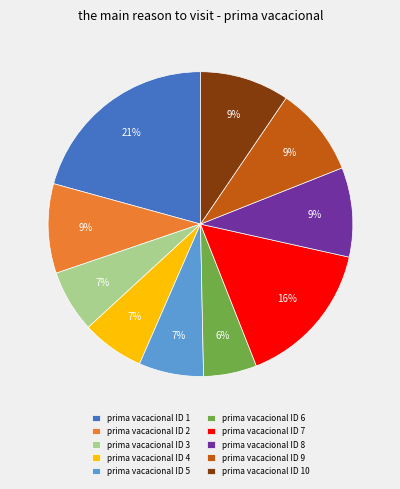

What is the largest slice in the pie chart?

prima vacacional ID 1